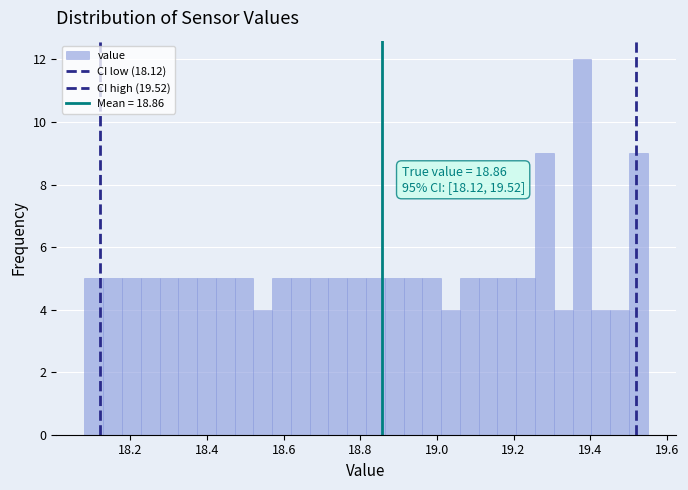

Around what value on the x-axis is the tallest bar? Give the approximate position of its centre, as read against the axis.

19.38